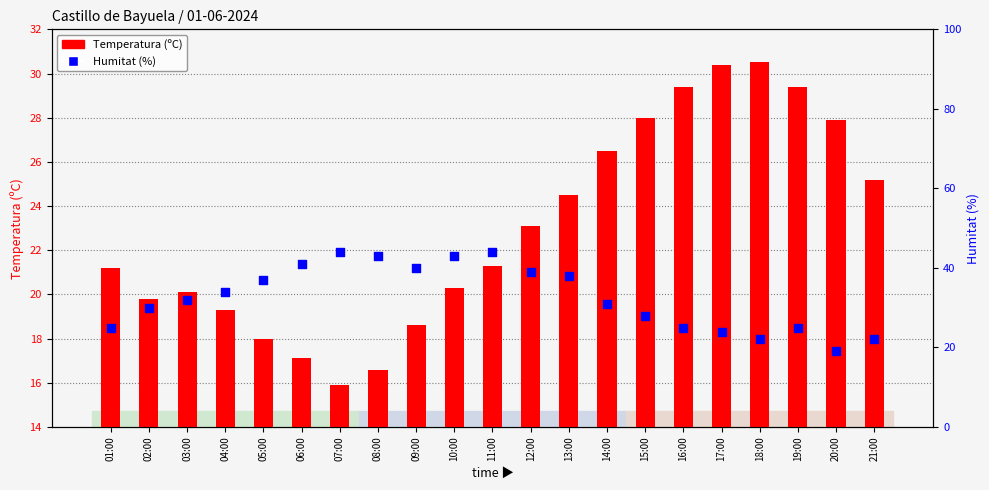

Is the value of Humitat (%) at 08:00 greater than the value of Temperatura (ºC) at 19:00?

Yes